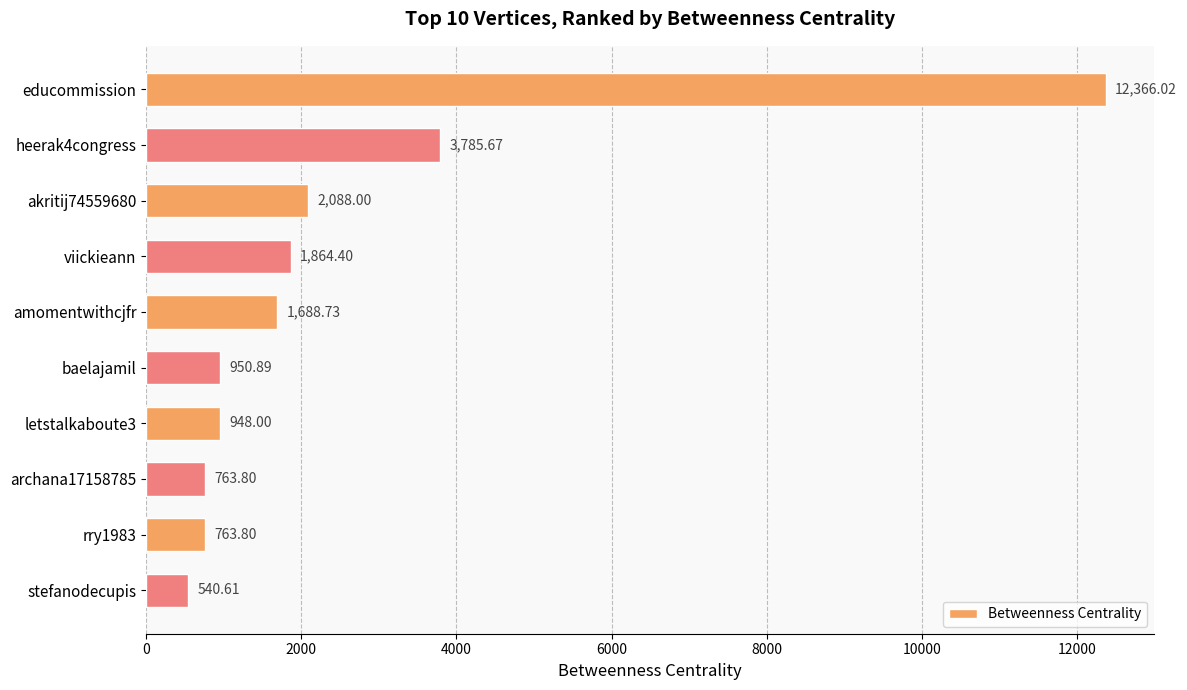

What is the sum of the values at educommission and amomentwithcjfr?

14054.8